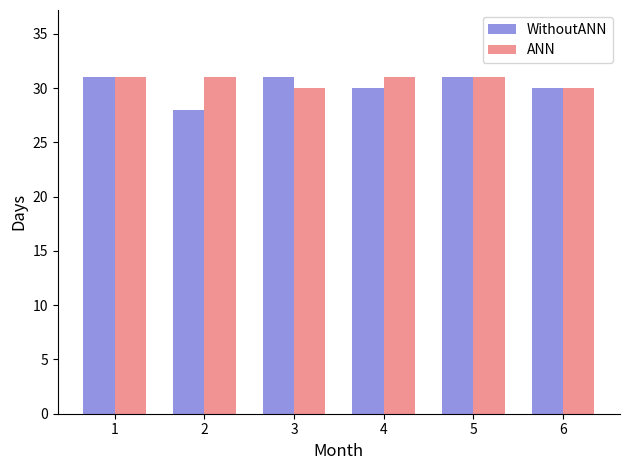

Reading left to right, list all the values displayed in this chart.

WithoutANN: 31	28	31	30	31	30
ANN: 31	31	30	31	31	30